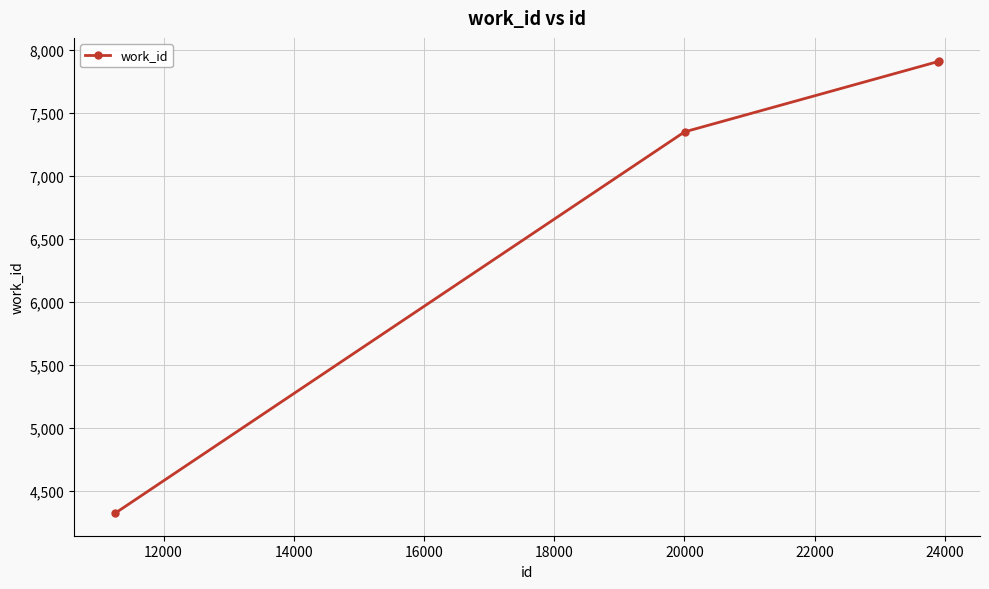

What is the smallest value displayed?

4321